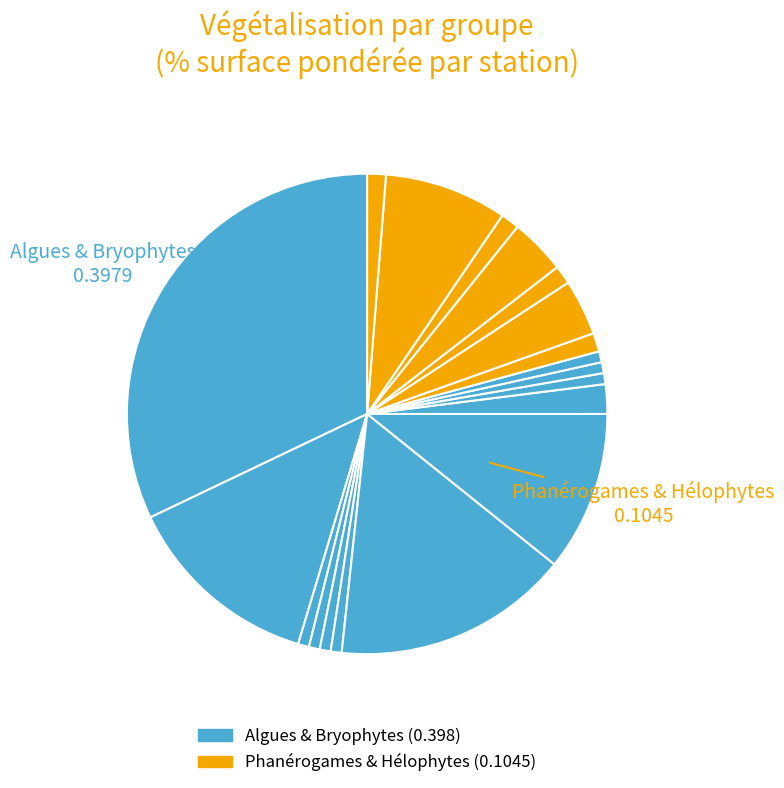

Count the number of slices in the pie.

19